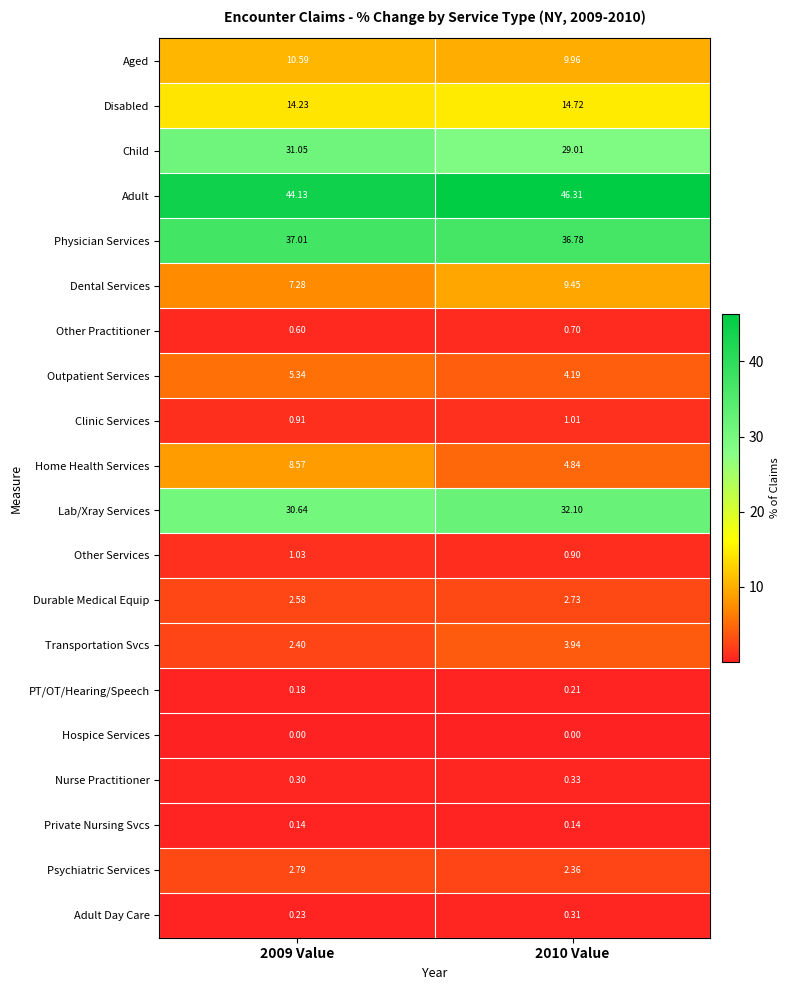

Rank the series at 2009 Value from highest to lowest value.

Adult, Physician Services, Child, Lab/Xray Services, Disabled, Aged, Home Health Services, Dental Services, Outpatient Services, Psychiatric Services, Durable Medical Equip, Transportation Svcs, Other Services, Clinic Services, Other Practitioner, Nurse Practitioner, Adult Day Care, PT/OT/Hearing/Speech, Private Nursing Svcs, Hospice Services